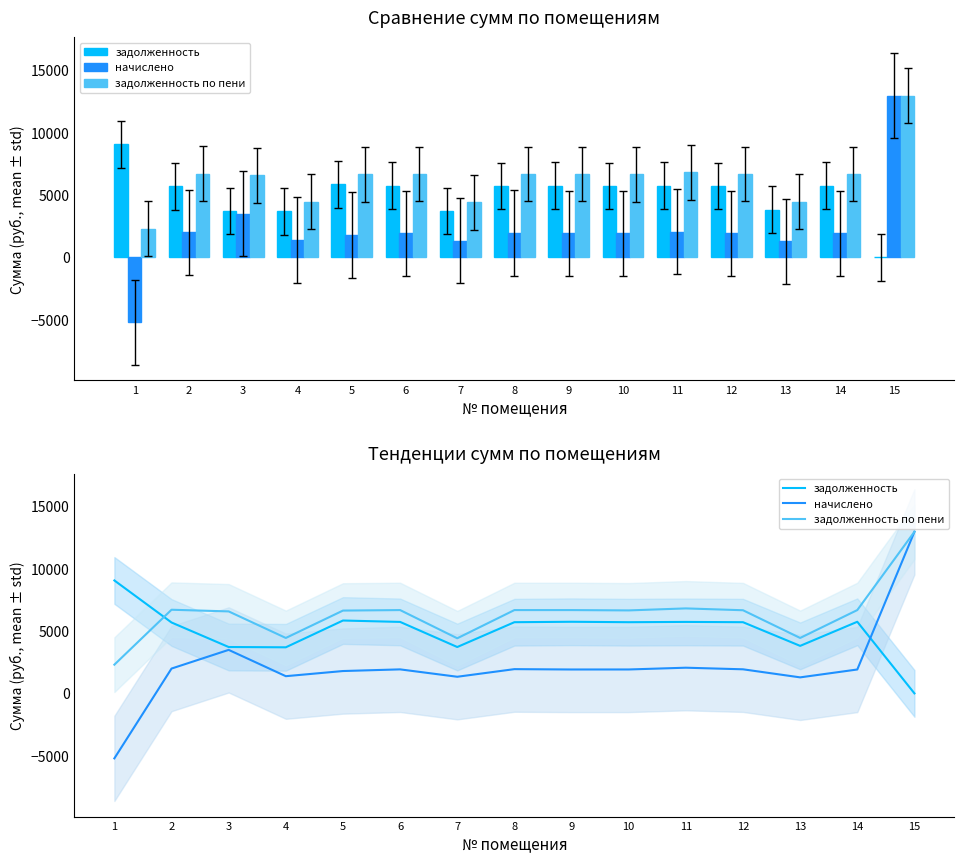

What is the highest value of the задолженность series?

9064.6